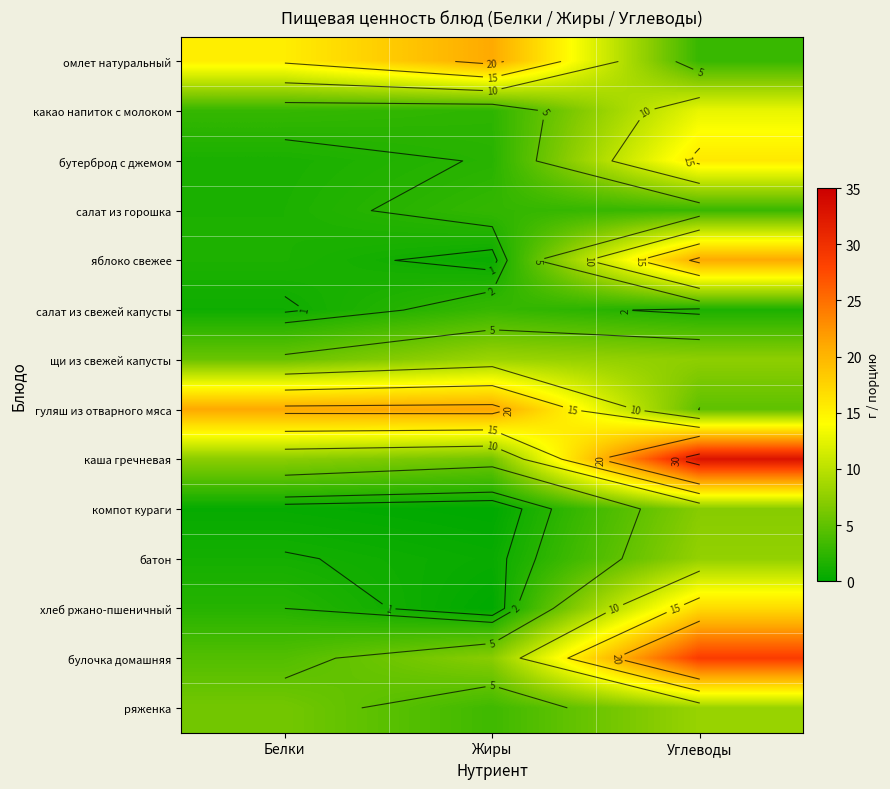

At Белки, list the series in order from smallest to largest.

компот кураги, салат из свежей капусты, батон, бутерброд с джемом, салат из горошка, яблоко свежее, хлеб ржано-пшеничный, какао напиток с молоком, булочка домашняя, щи из свежей капусты, ряженка, каша гречневая, омлет натуральный, гуляш из отварного мяса